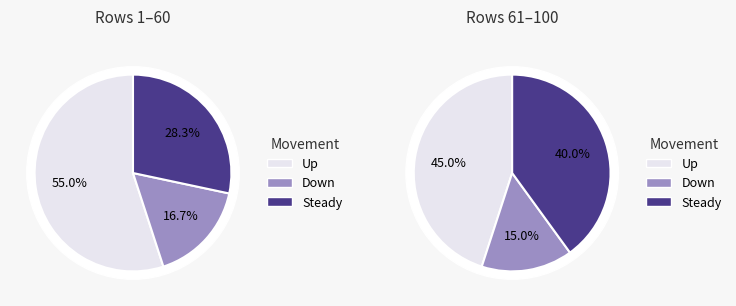

To the nearest percent, what portion does up represent?

51%